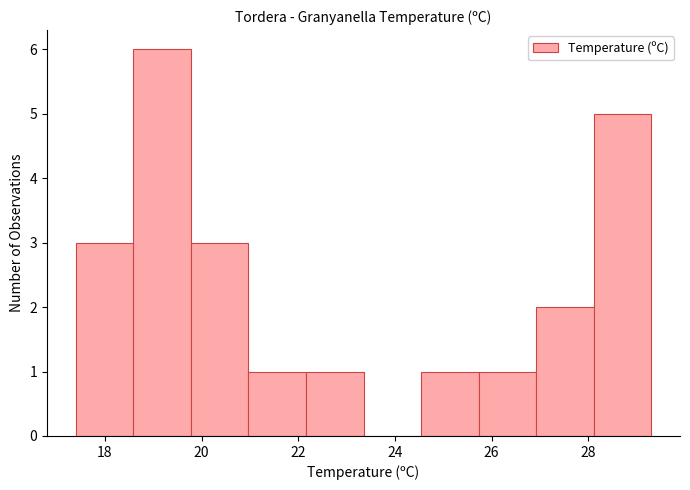

Which range on the x-axis has the tallest bar?

18.6 to 19.8